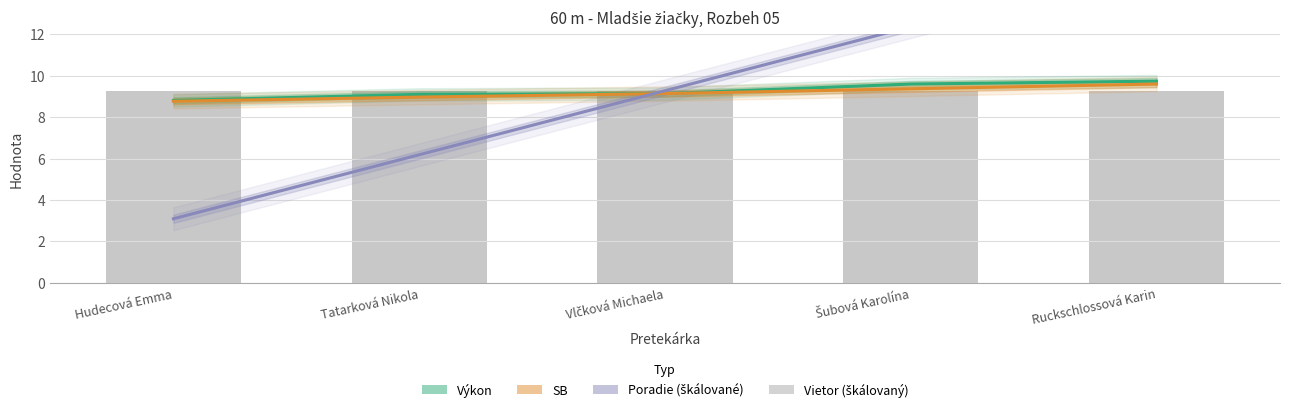

Which series has the widest spread of values?

Poradie (škálované)